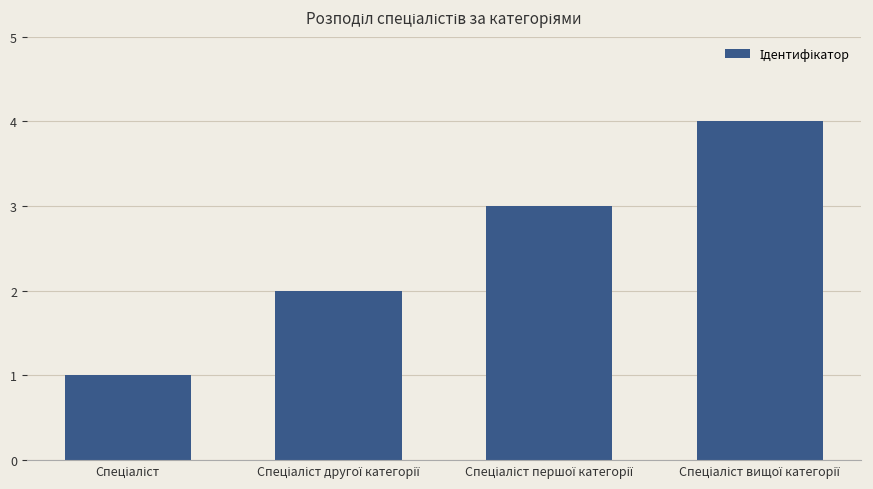

What is the difference between the maximum and minimum values?

3